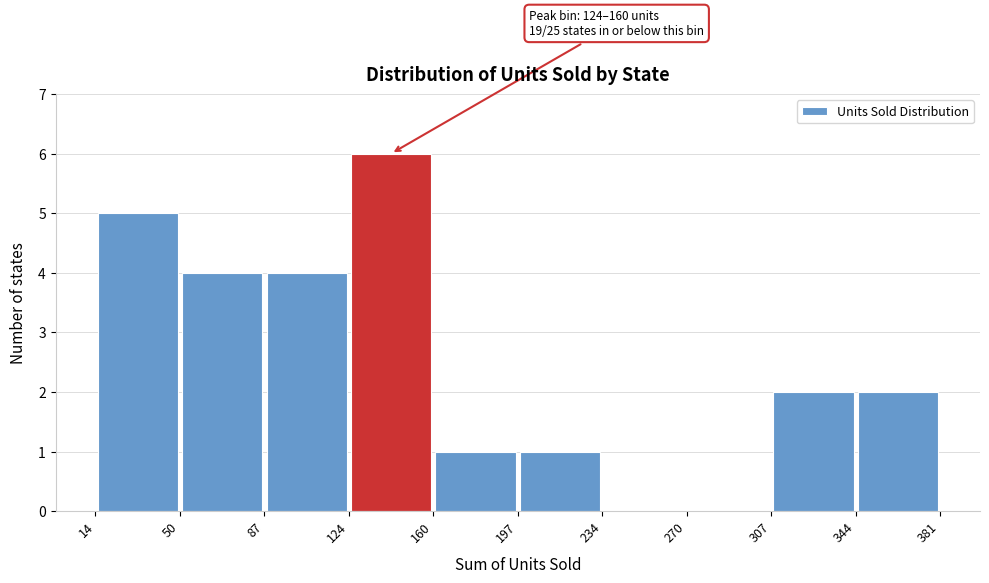

Which range on the x-axis has the tallest bar?

124 to 160